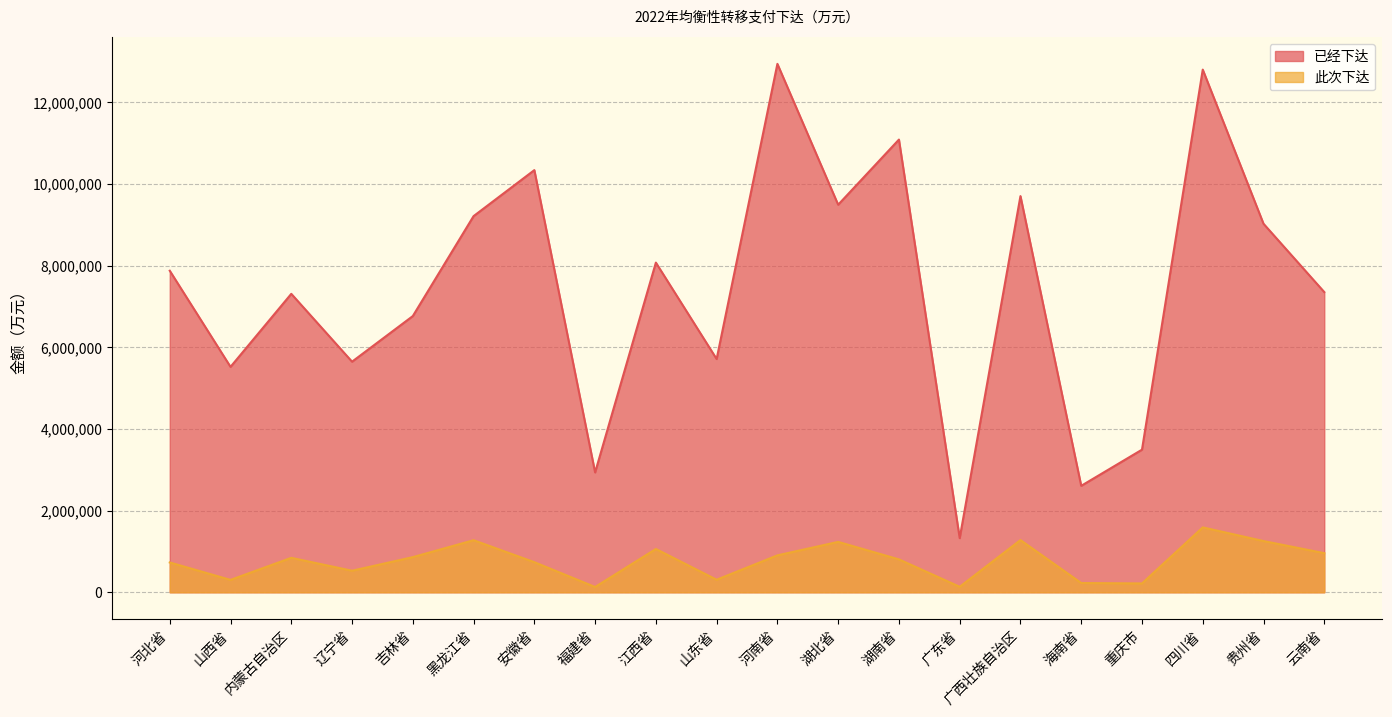

At which label does 已经下达 reach its minimum?

广东省